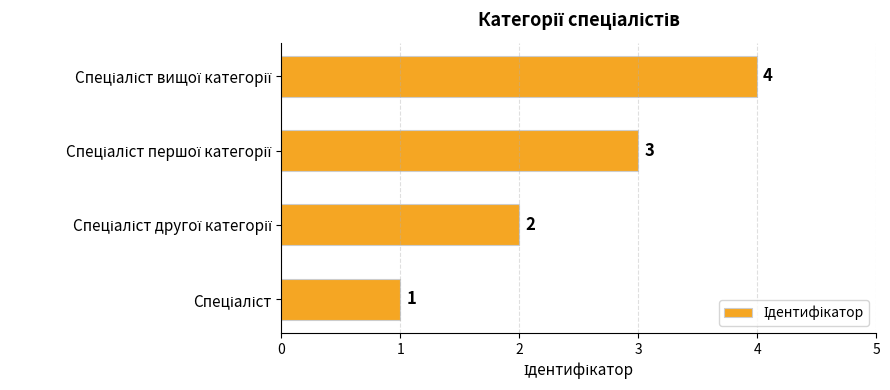

What is the greatest value displayed?

4